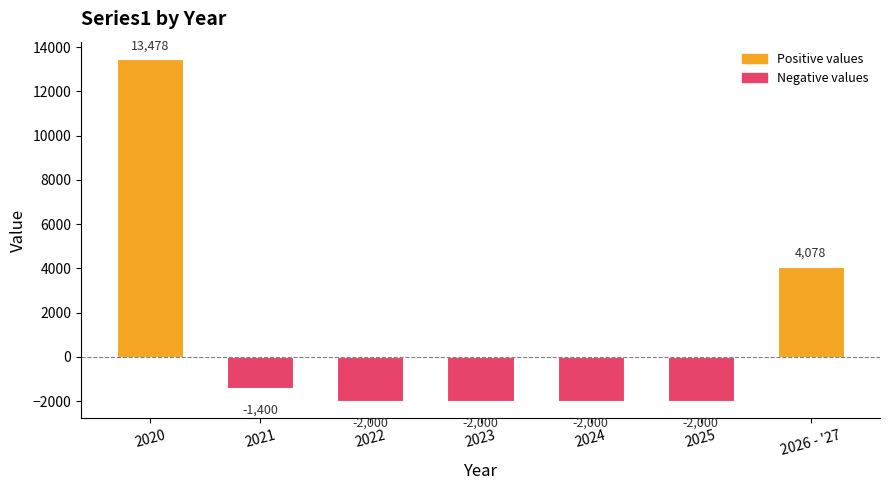

What is the difference between the values at 2021 and 2023?

600